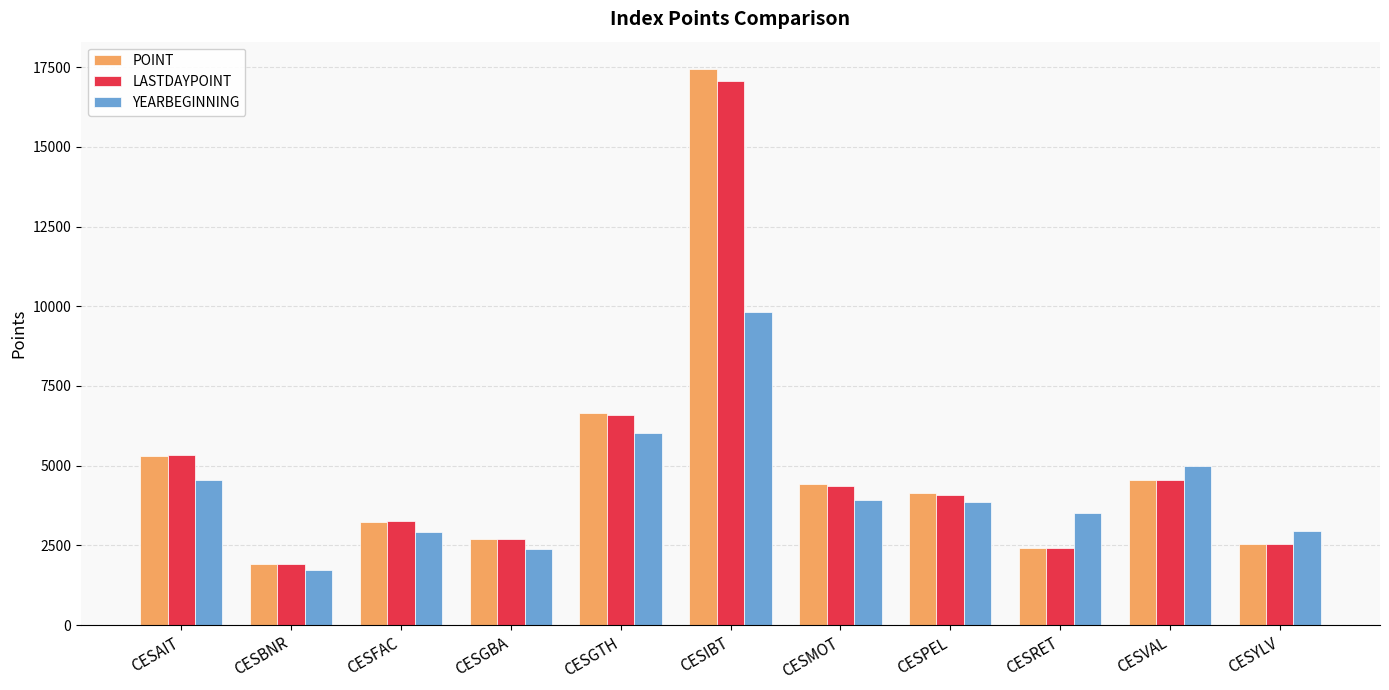

Where does the LASTDAYPOINT series first go above 4085?

CESAIT